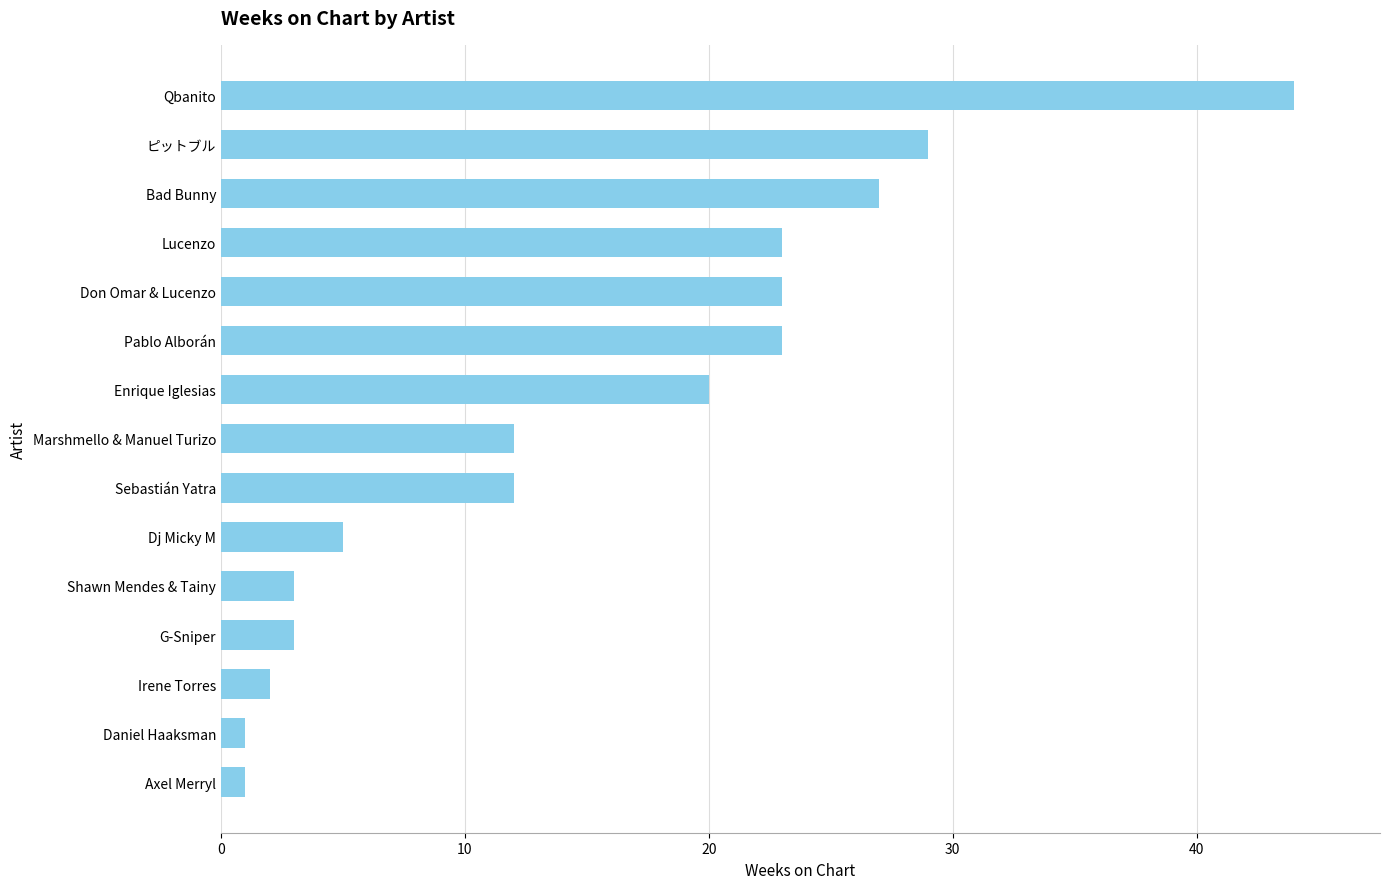

What is the label of the 12th bar from the bottom?

Lucenzo